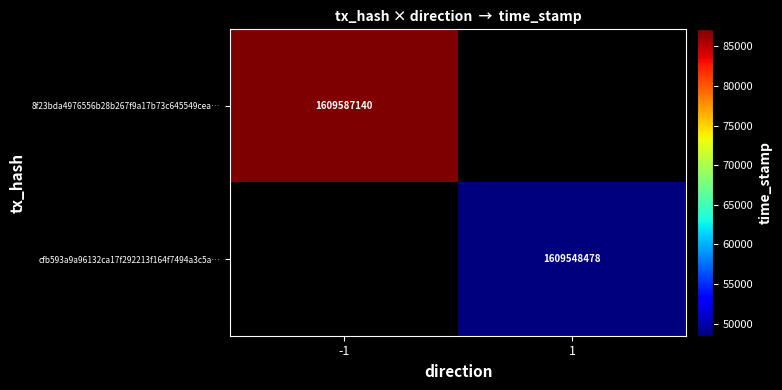

The value of 8f23bda4976556b28b267f9a17b73c645549cea… at -1 is 754638267. True or false?

False